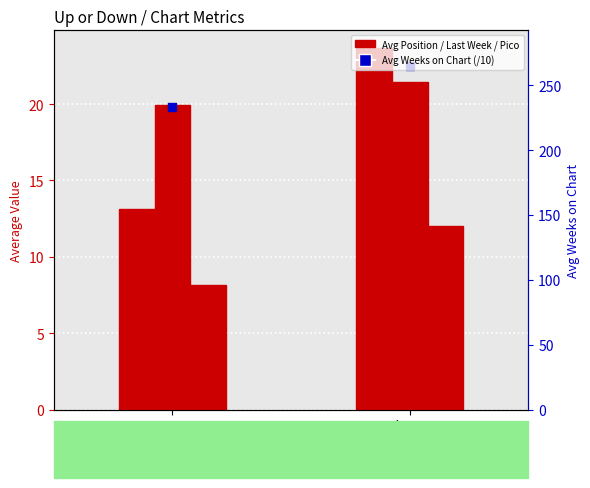

Approximately how many times larger is the value at up compared to down?

0.6